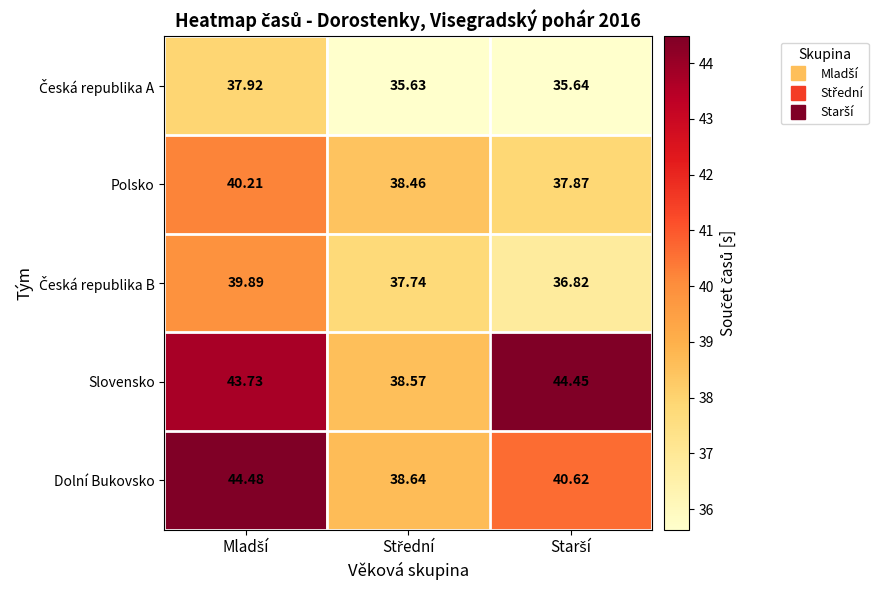

Which series has the largest range (max minus min)?

Slovensko